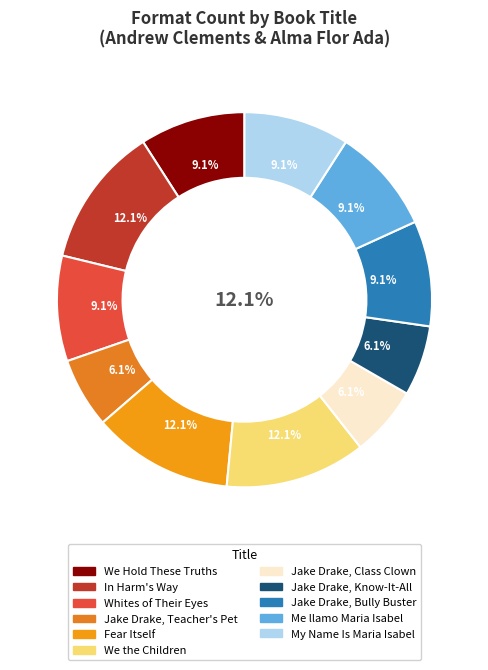

Is the sum of Jake Drake, Bully Buster and Jake Drake, Know-It-All greater than half?

No